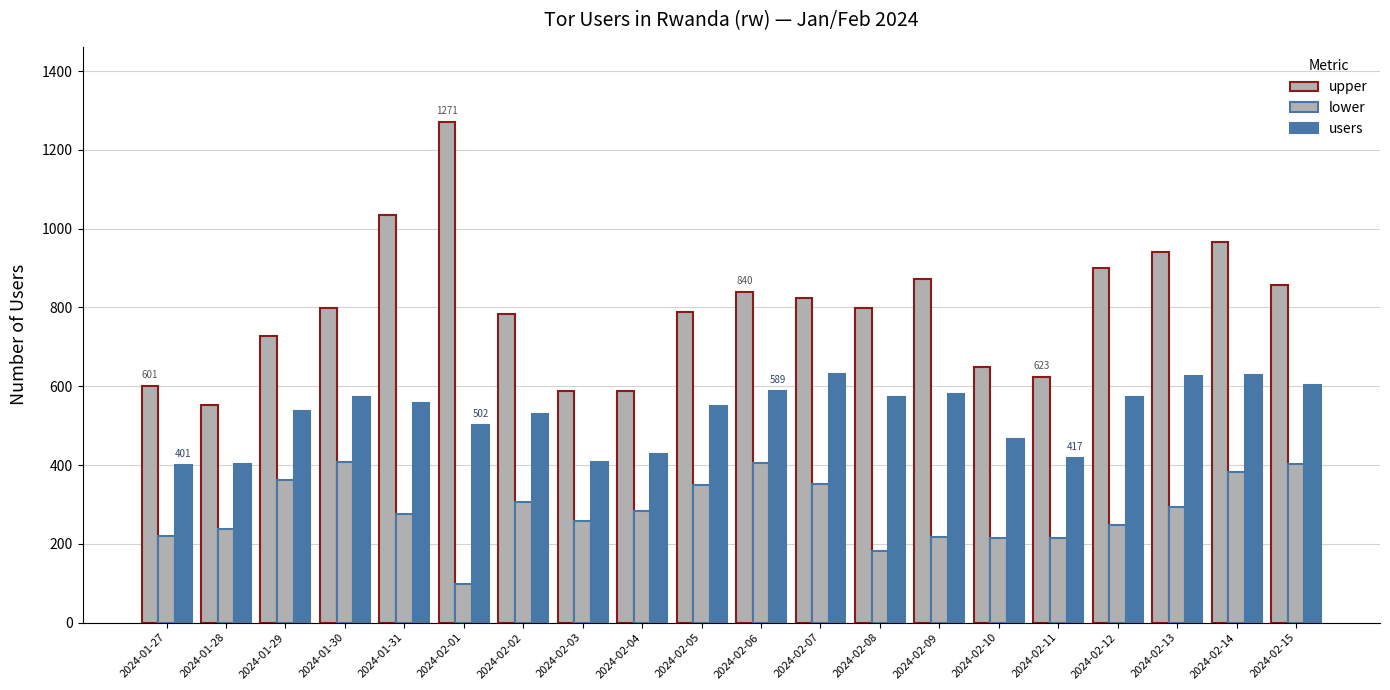

What is the total value across all series at 2024-02-04?

1300